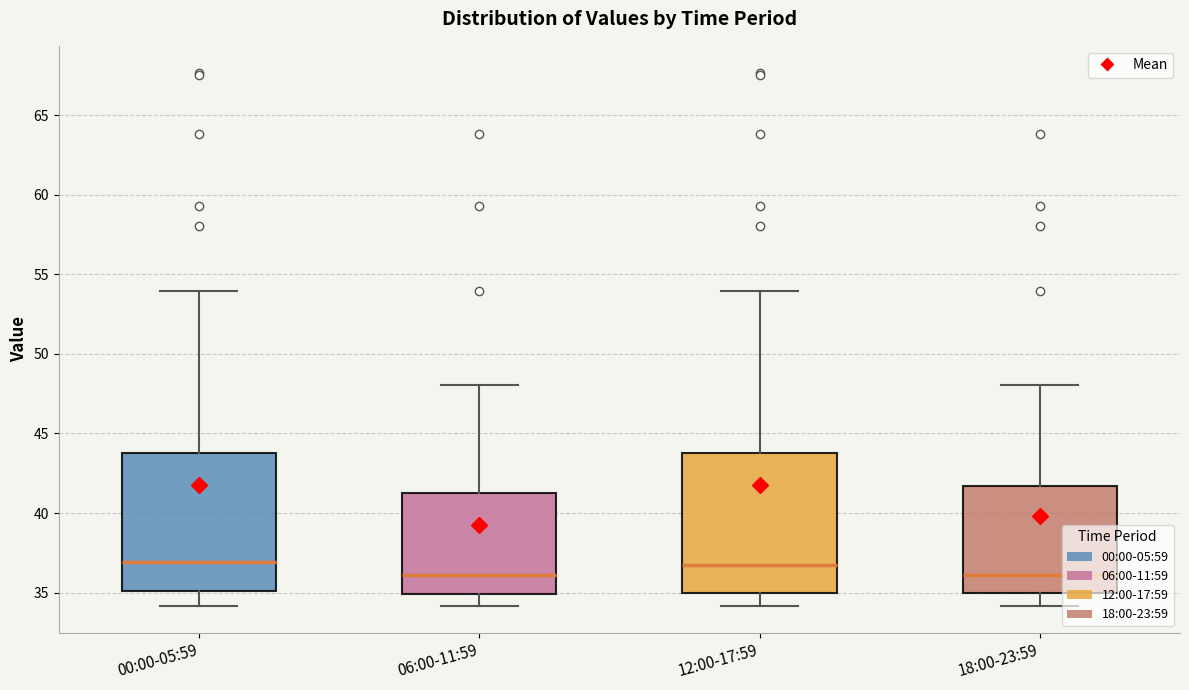

Reading left to right, read every box against the y-axis: the position of its median line, the range the box covers, and the ends of its whiskers. The values are not printed on the chart, so give them approximately, as read against the axis.

00:00-05:59: median 37.0, box 35.0 to 44.0, whiskers 34.0 to 54.0
06:00-11:59: median 36.0, box 35.0 to 41.5, whiskers 34.0 to 48.0
12:00-17:59: median 36.5, box 35.0 to 44.0, whiskers 34.0 to 54.0
18:00-23:59: median 36.0, box 35.0 to 41.5, whiskers 34.0 to 48.0